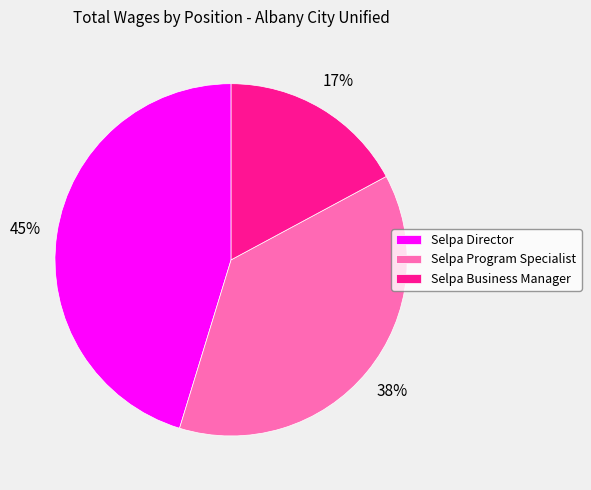

How many slices are in this pie chart?

3